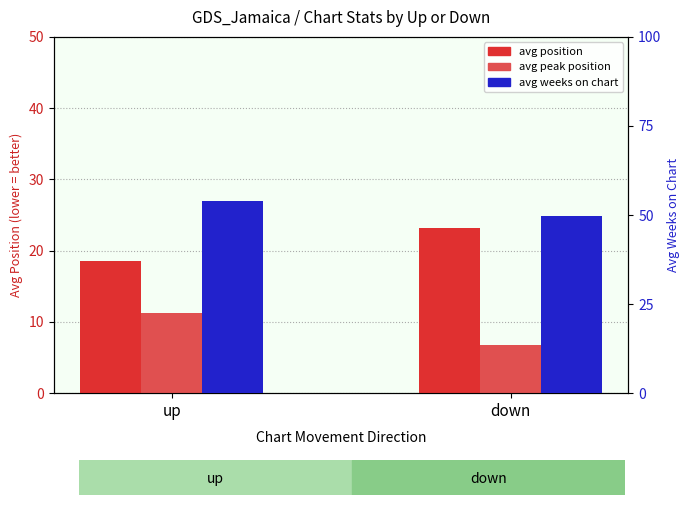

Which category has the lowest value in the avg position series?

up